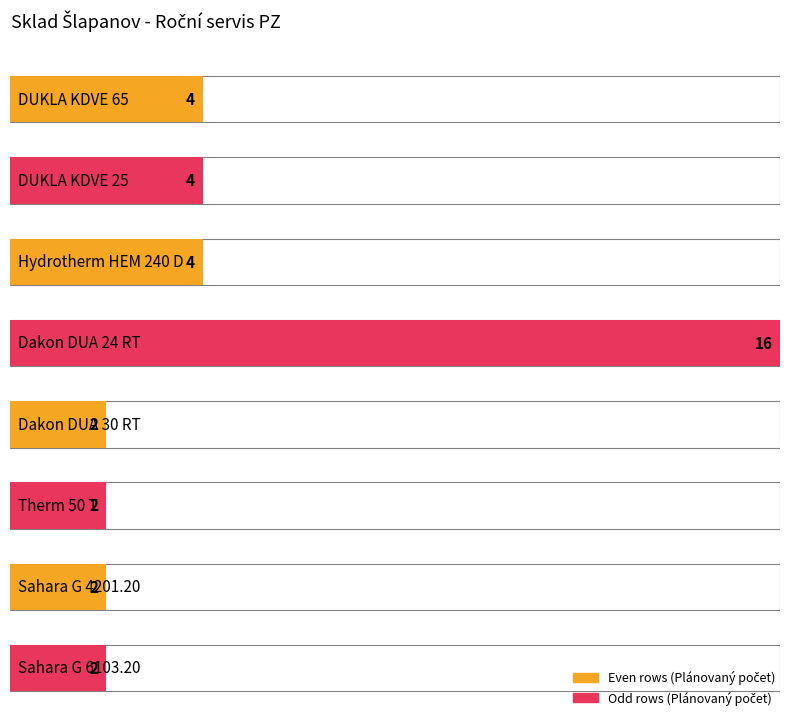

List the labels in order of value, smallest first.

Dakon DUA 30 RT, Therm 50 T, Sahara G 4201.20, Sahara G 6103.20, DUKLA KDVE 65, DUKLA KDVE 25, Hydrotherm HEM 240 D, Dakon DUA 24 RT